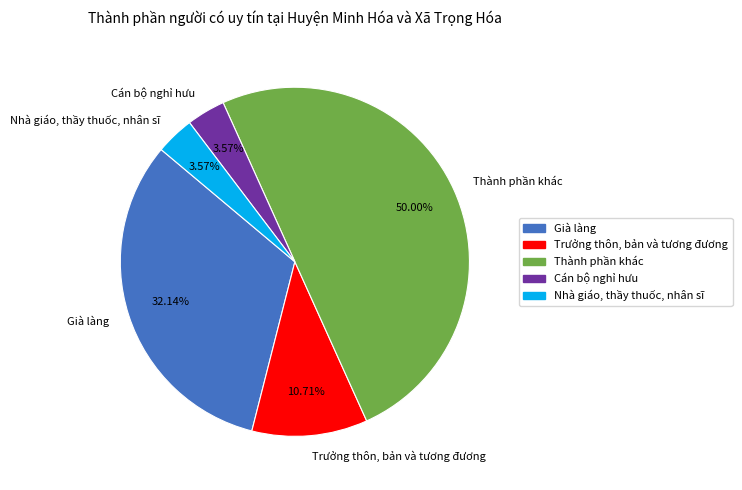

Is it true that Thành phần khác is 50% of the pie?

True